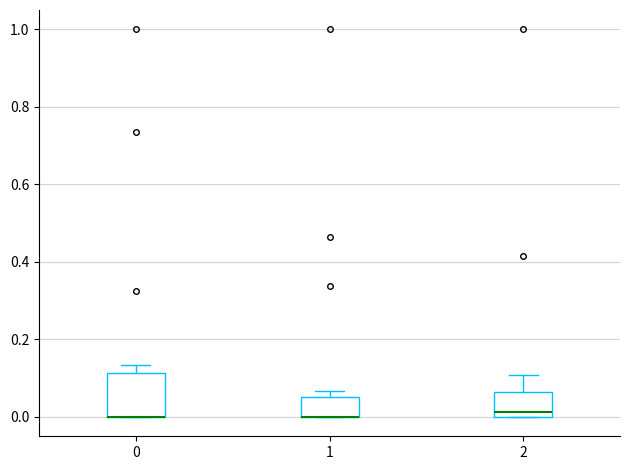

Which box is the tallest, from its lower edge to its upper edge?

0